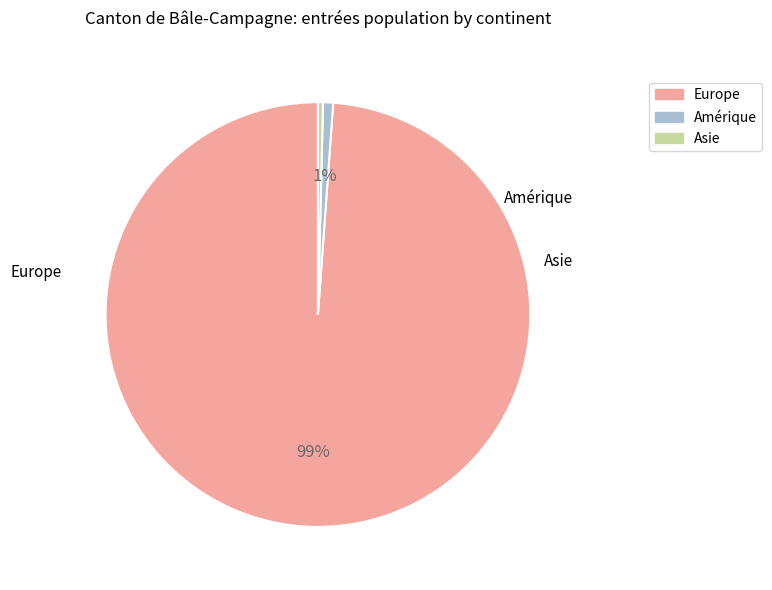

To the nearest percent, what is the combined percentage of Europe and Asie?

99%